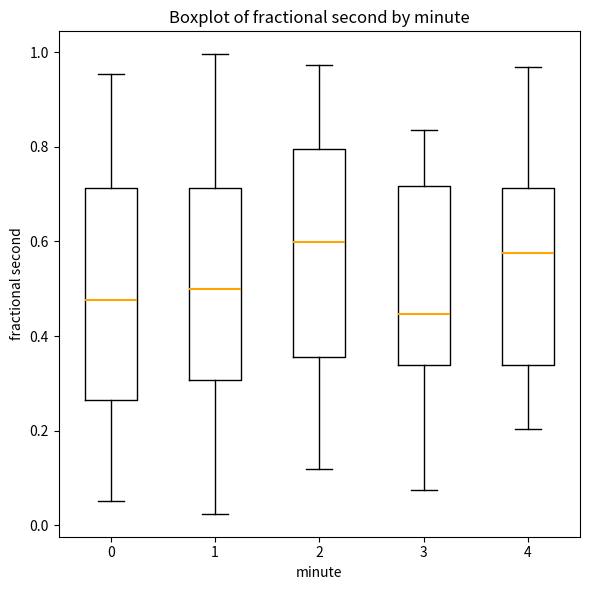

Reading left to right, transcribe this box plot: for each box, give where its median line is, the range the box spans, and where its two whiskers end, as read against the y-axis. The values are not printed on the chart, so give them approximately, as read against the axis.

0: median 0.48, box 0.26 to 0.72, whiskers 0.06 to 0.96
1: median 0.50, box 0.30 to 0.72, whiskers 0.02 to 1.00
2: median 0.60, box 0.36 to 0.80, whiskers 0.12 to 0.98
3: median 0.44, box 0.34 to 0.72, whiskers 0.08 to 0.84
4: median 0.58, box 0.34 to 0.72, whiskers 0.20 to 0.96